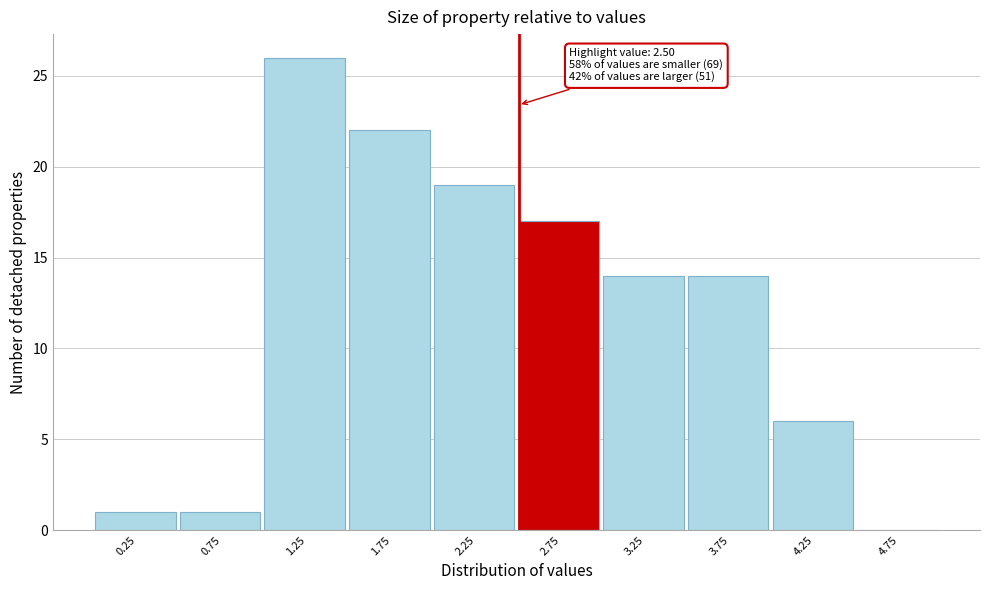

Which range on the x-axis has the tallest bar?

1.0 to 1.5